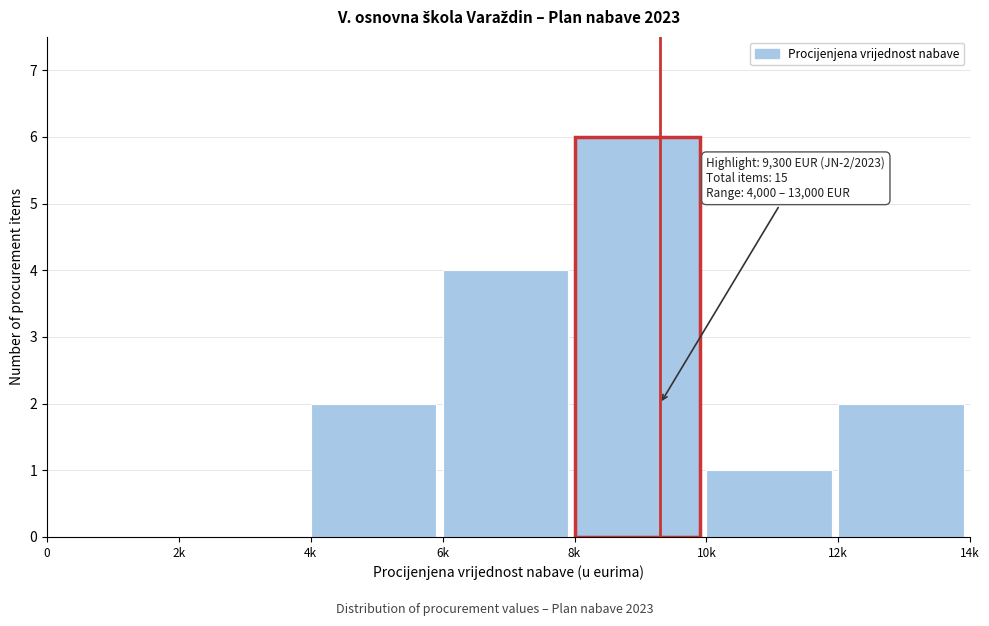

Reading left to right, what are all the values shown in this chart?

0=0	2k=0	4k=2	6k=4	8k=6	10k=1	12k=2